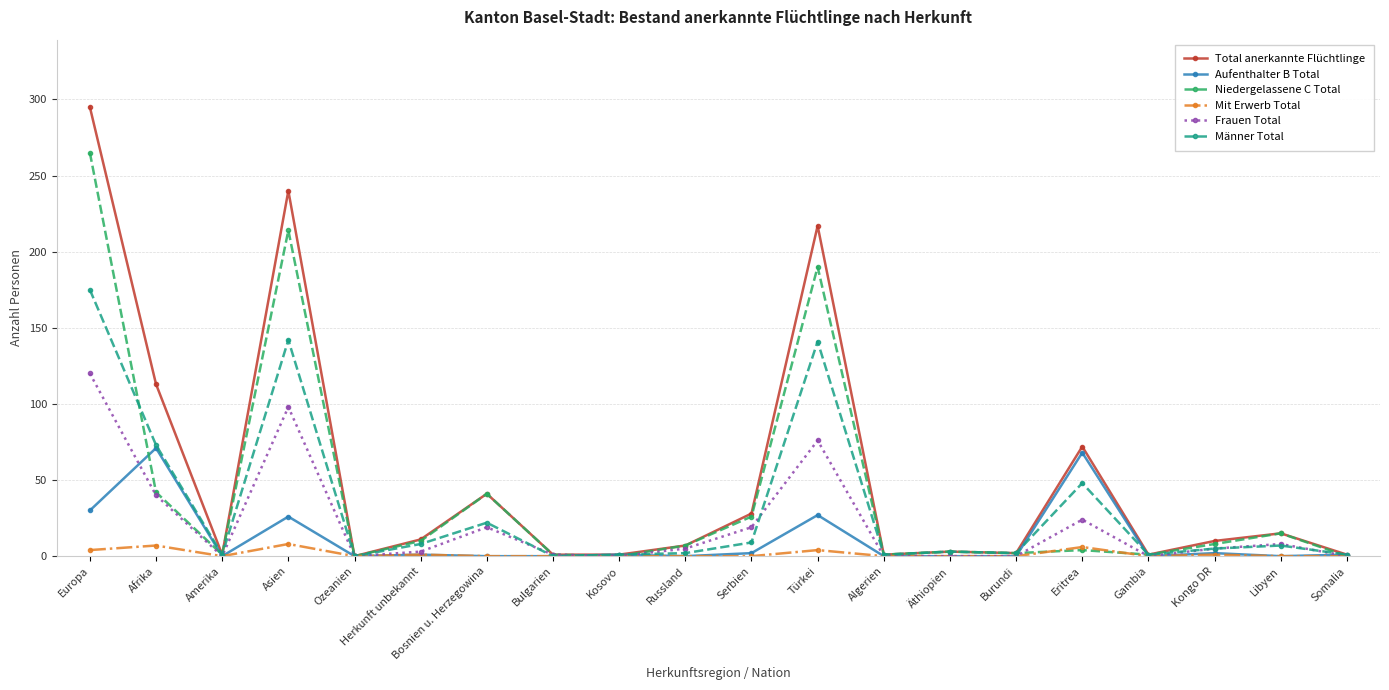

Where is Männer Total nearest to the value 87?

Afrika